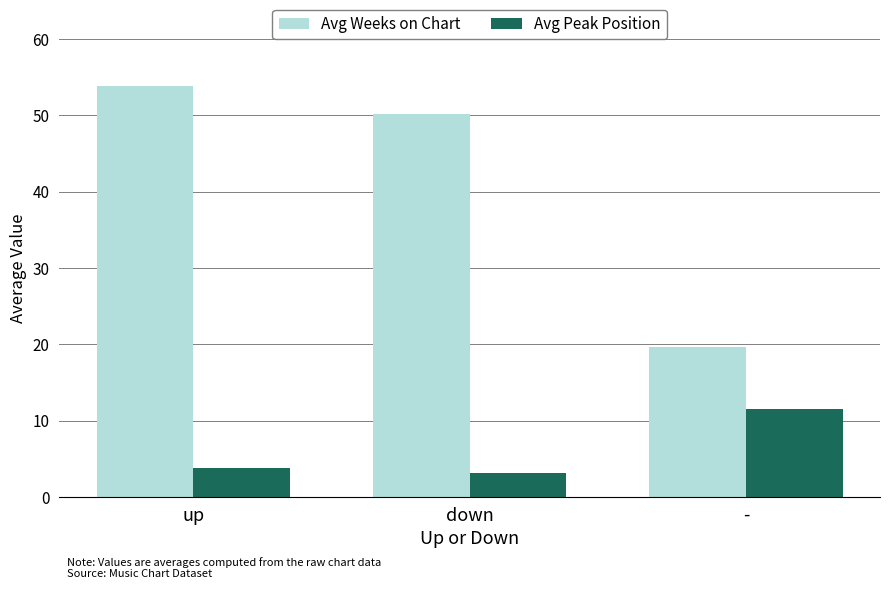

What is the average value of the Avg Weeks on Chart series?

41.2